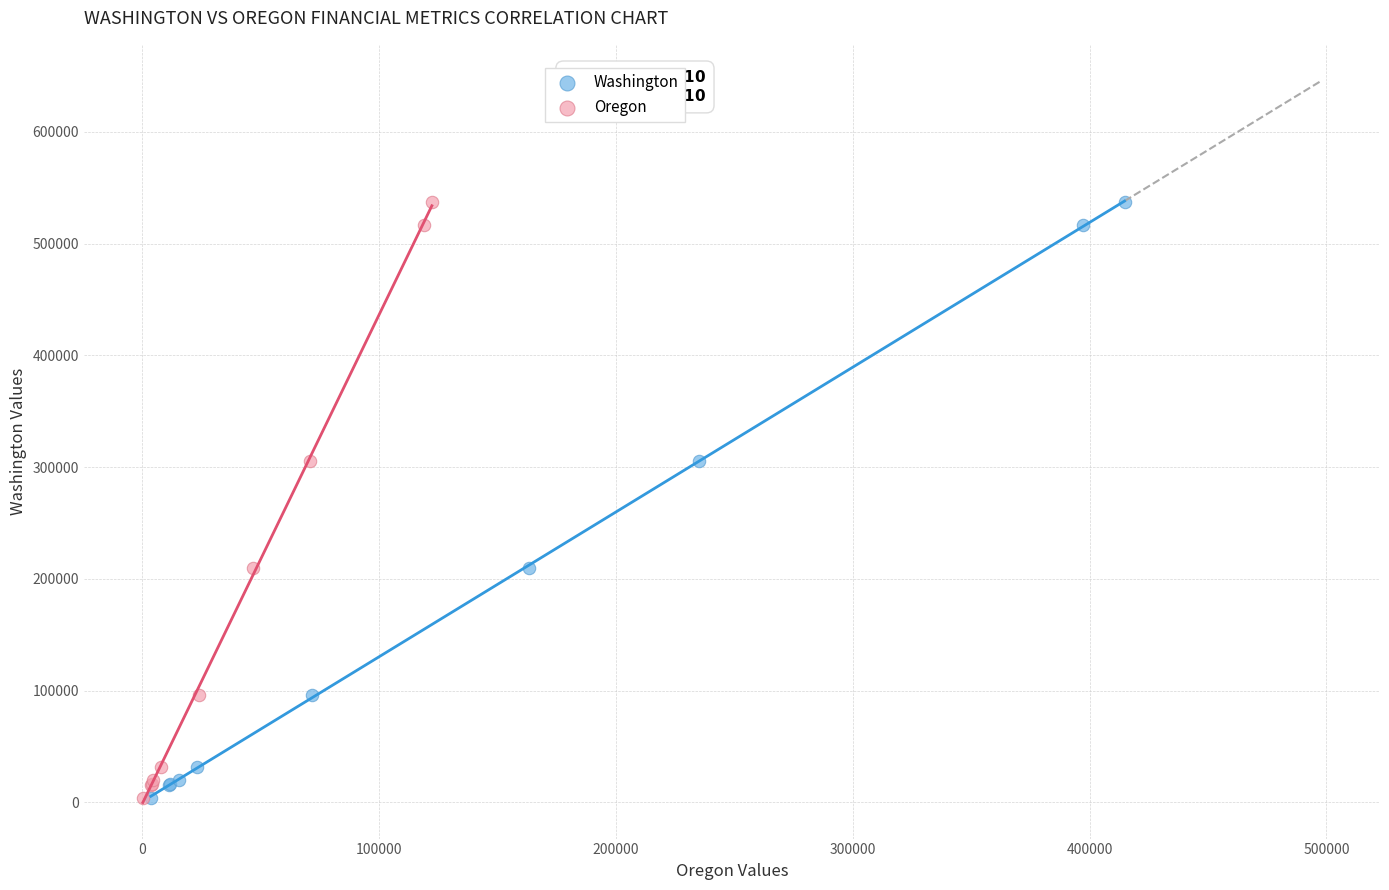

What are all the series names shown in the legend?

Washington, Oregon